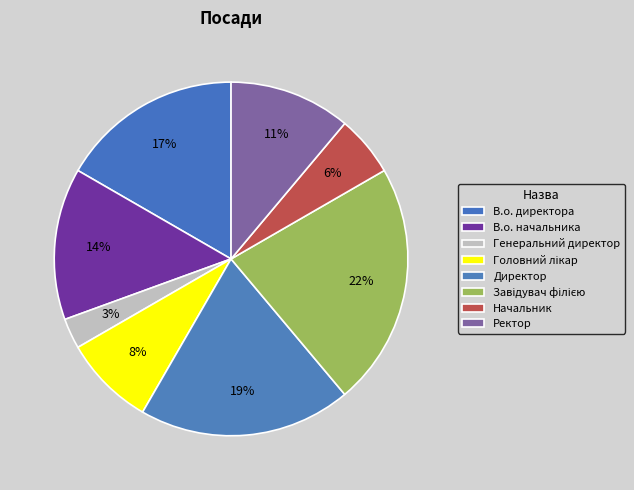

Combined, do Головний лікар and Ректор account for over 50%?

No